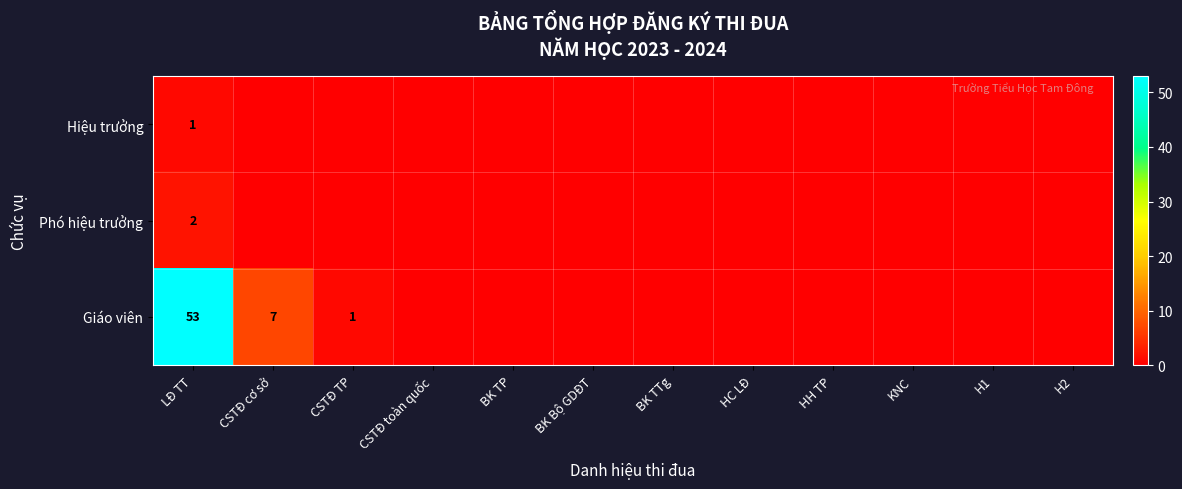

The value of Giáo viên at CSTĐ cơ sở is 3. True or false?

False